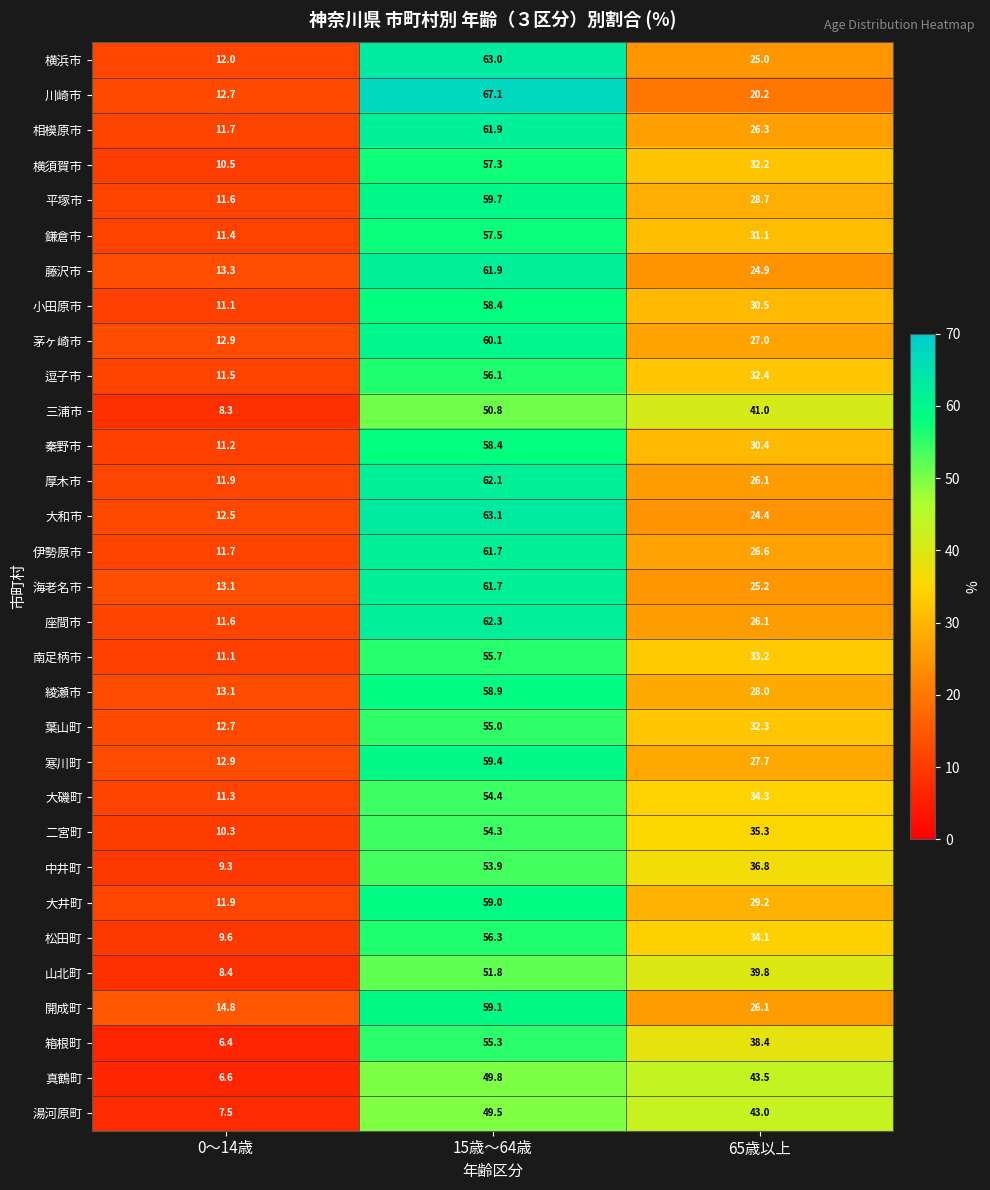

What is the difference between the highest and lowest values at 15歳～64歳?

17.6